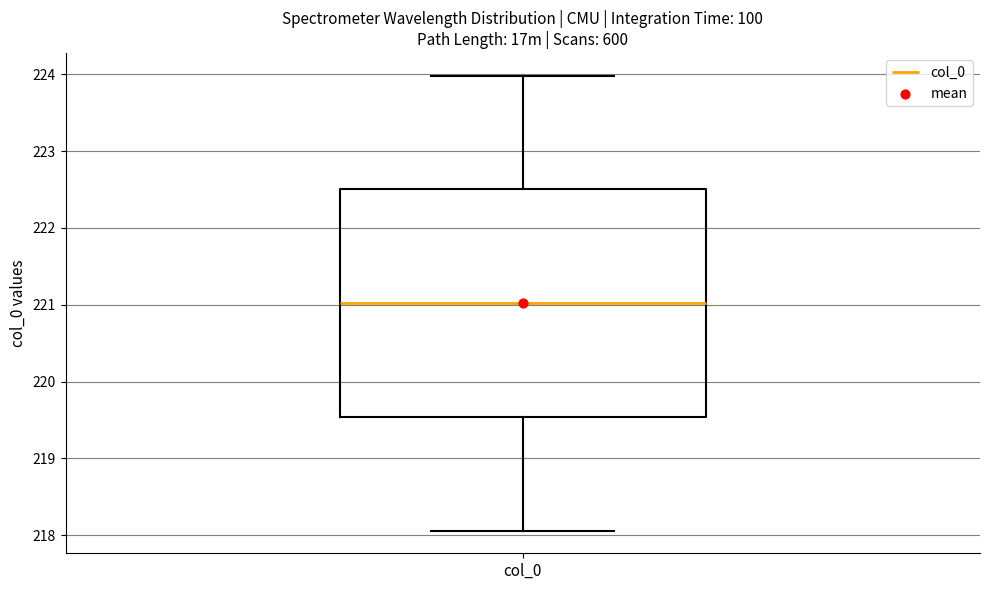

Where does the lower whisker of the box for col_0 end on the y-axis? The values are not printed on the chart, so give them approximately, as read against the axis.

218.1